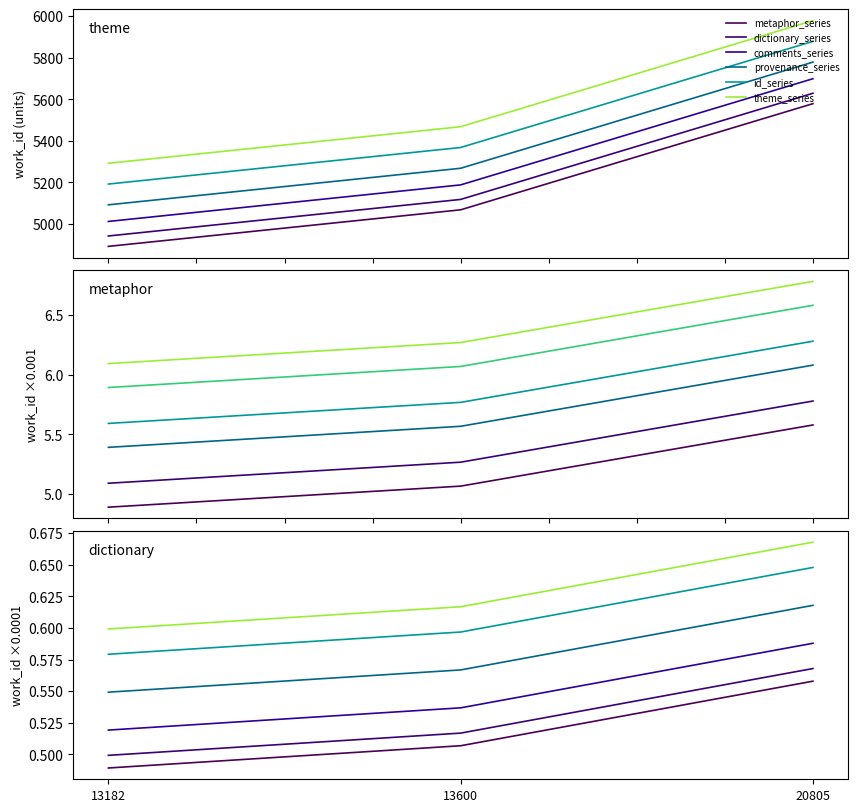

The chart shows a value of 1.0 at 20805. True or false?

False